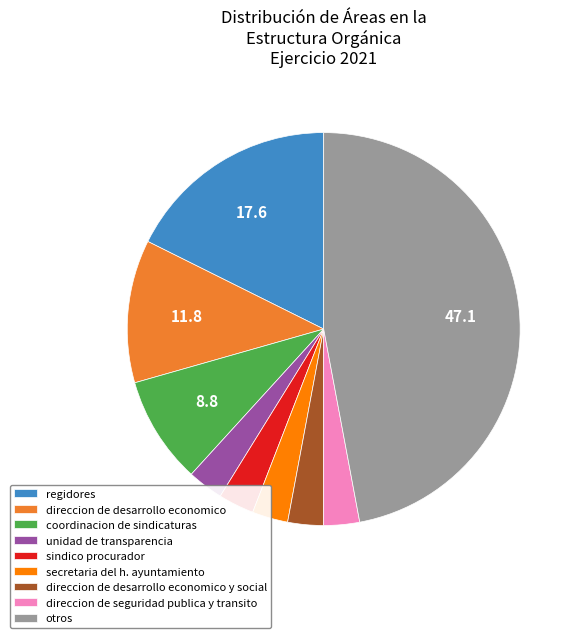

Does sindico procurador account for over 50% of the chart?

No